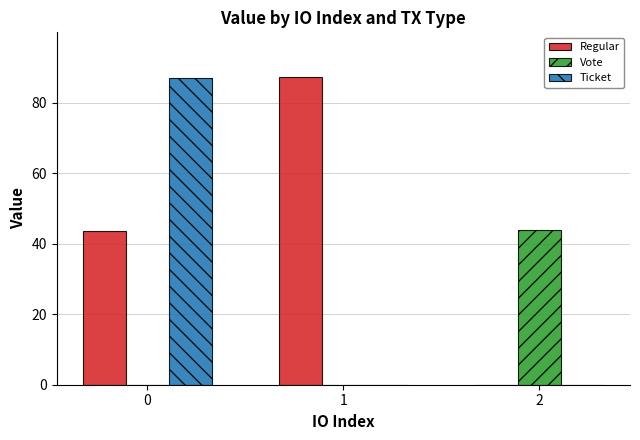

What is the sum of the Ticket values at 0 and 2?

87.0